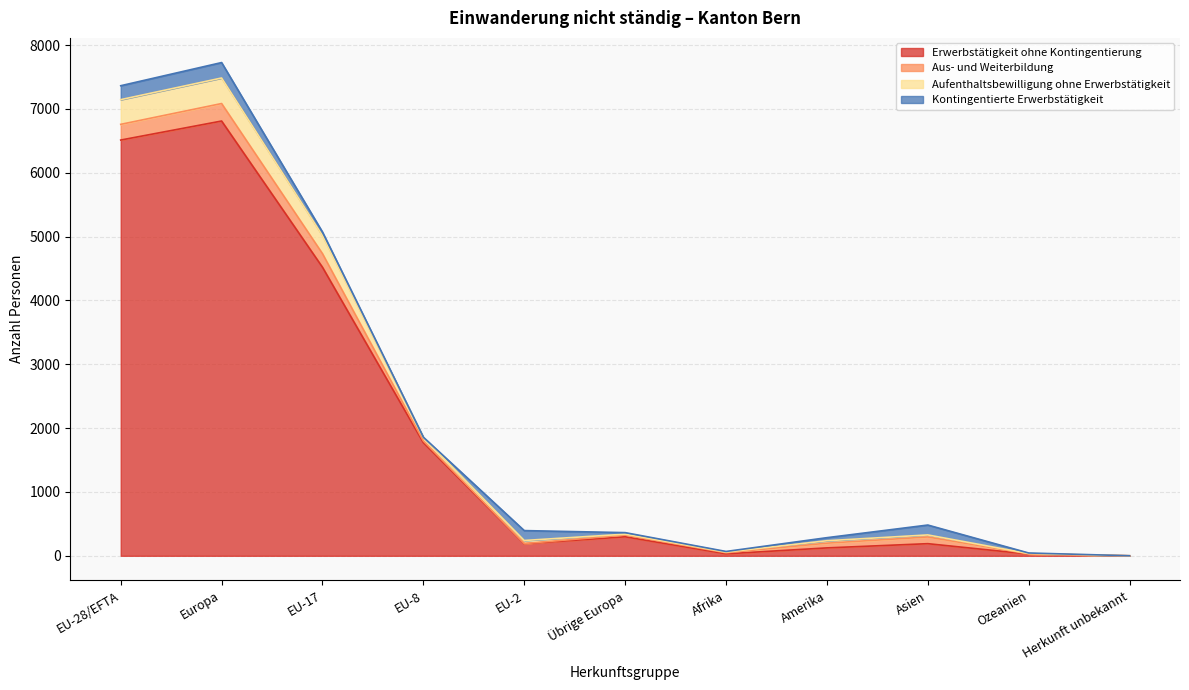

What is the highest value of the Erwerbstätigkeit ohne Kontingentierung series?

6811